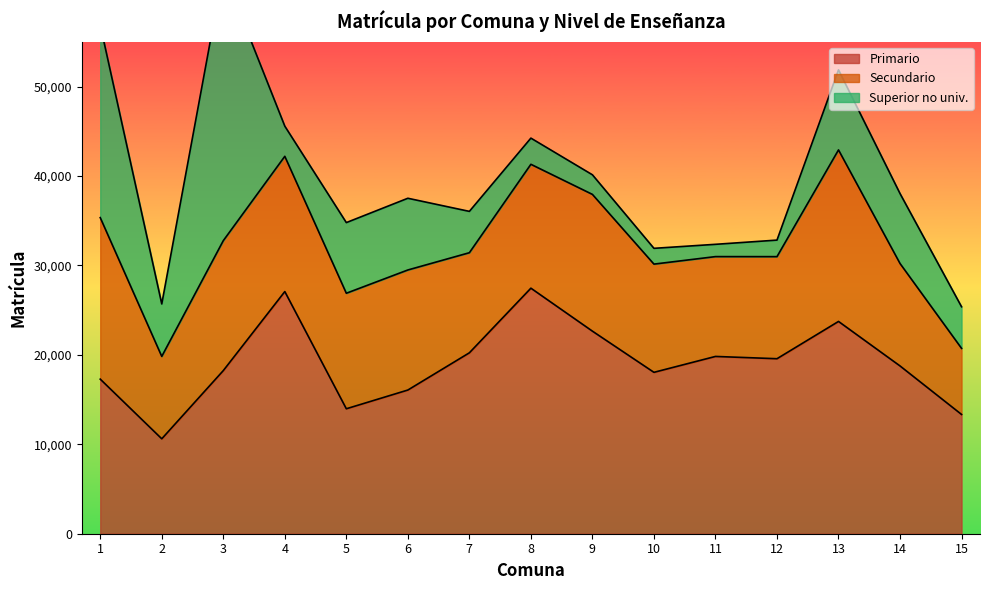

True or false: Primario and Secundario cross at least once.

True